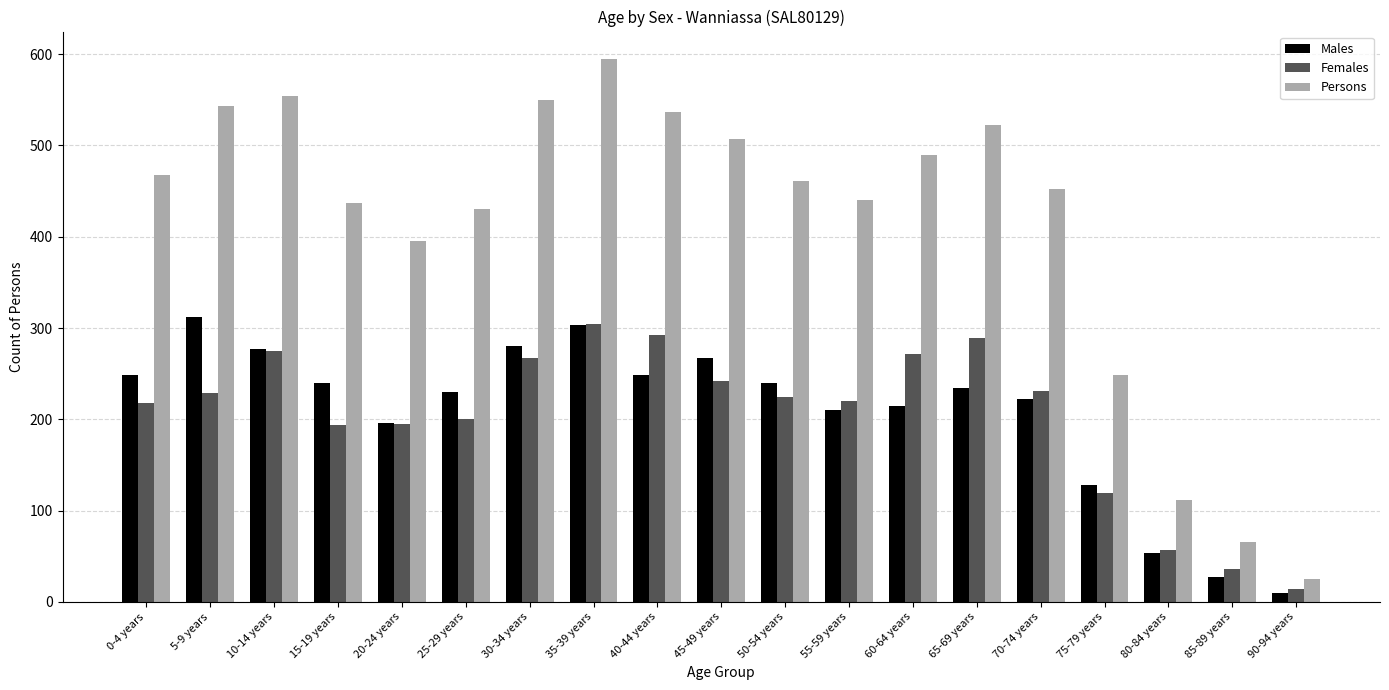

Is the value of Females at 30-34 years greater than the value of Males at 15-19 years?

Yes